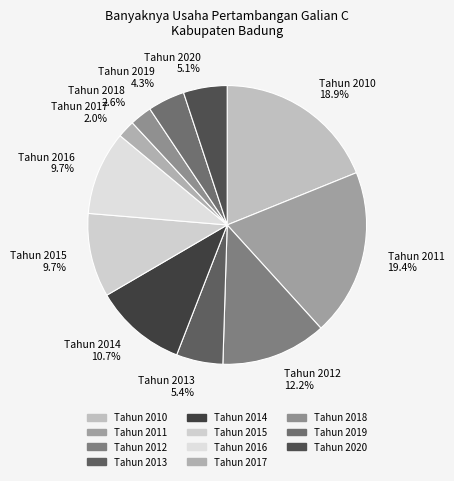

Which category has the smallest portion of the pie?

Tahun 2017